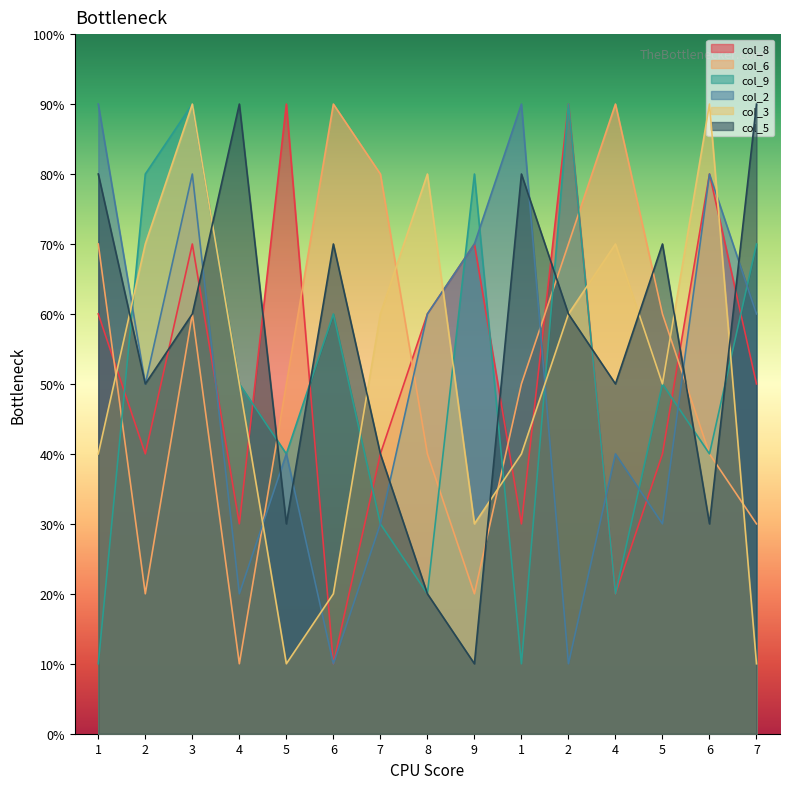

What are all the series names shown in the legend?

col_8, col_6, col_9, col_2, col_3, col_5